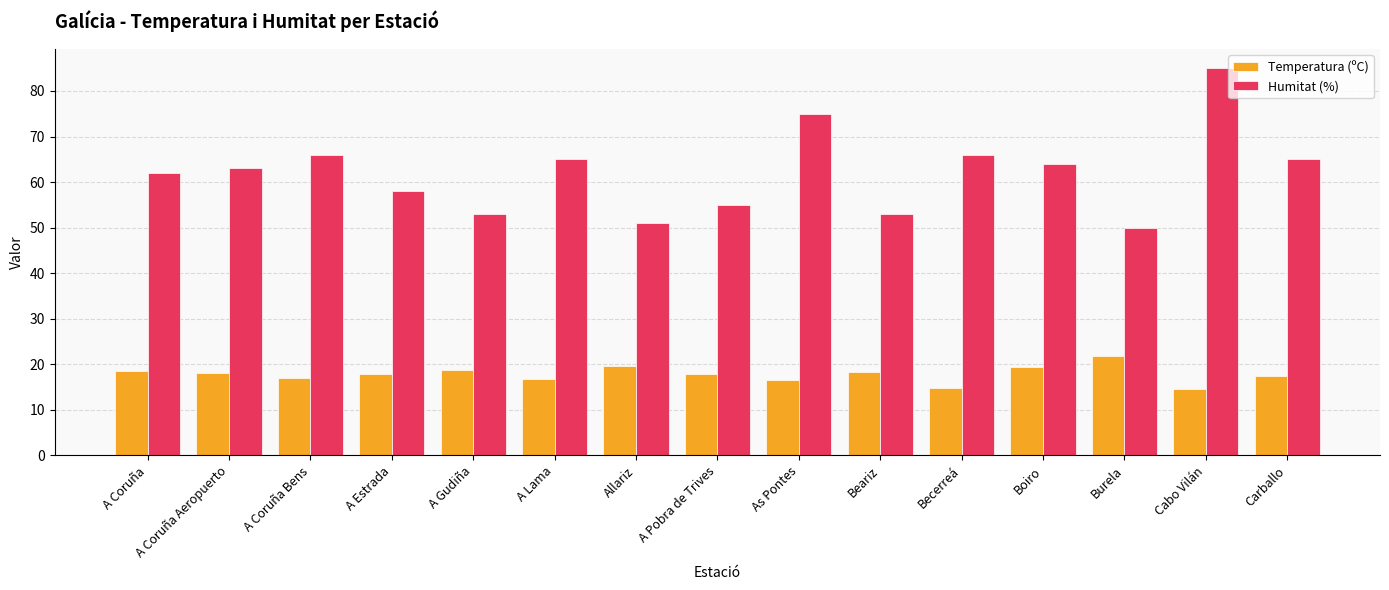

True or false: Temperatura (ºC) has a value of 5.0 at A Pobra de Trives.

False